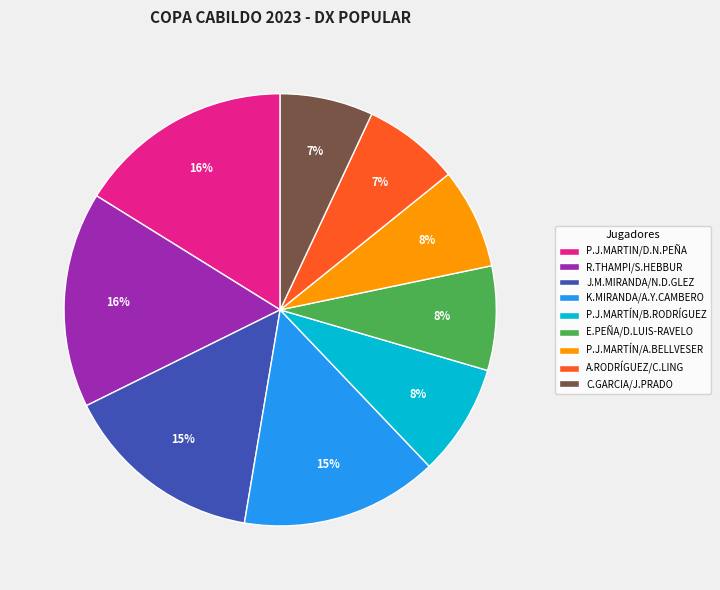

Do P.J.MARTÍN/A.BELLVESER and K.MIRANDA/A.Y.CAMBERO together represent more than half of the pie?

No